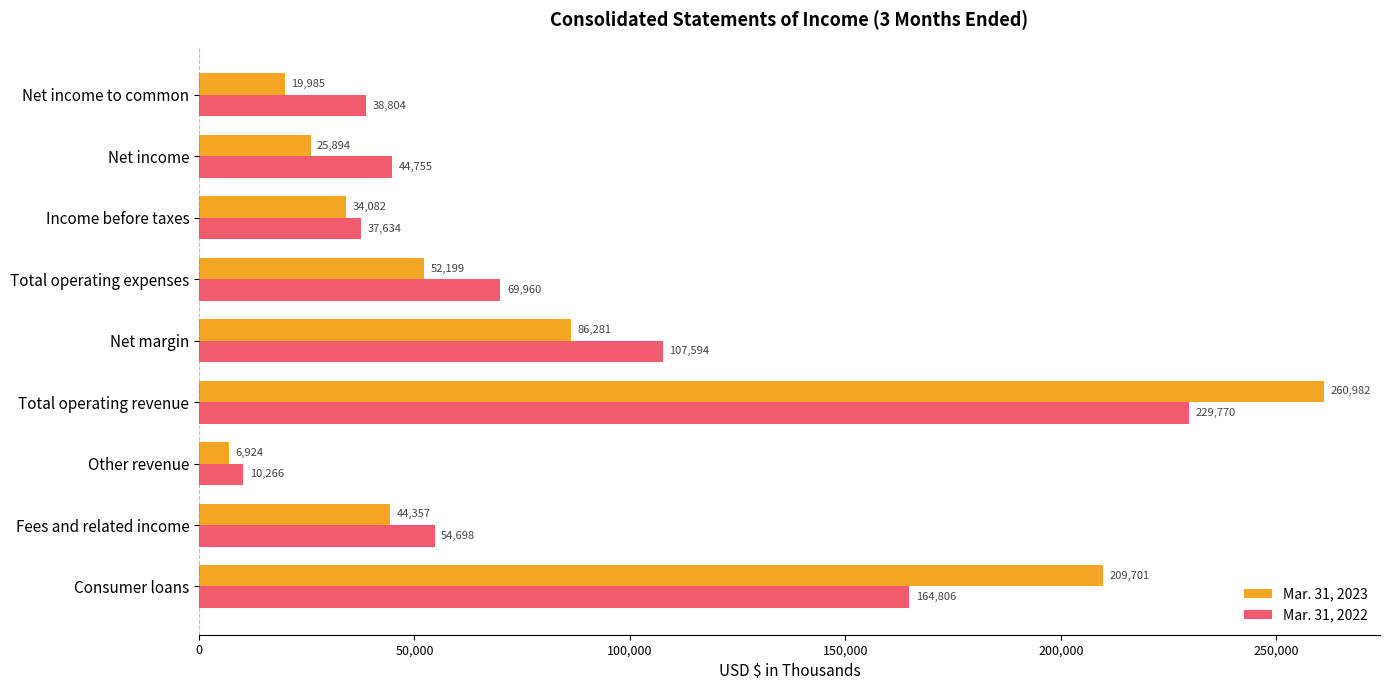

Which series has the largest range (max minus min)?

Mar. 31, 2023